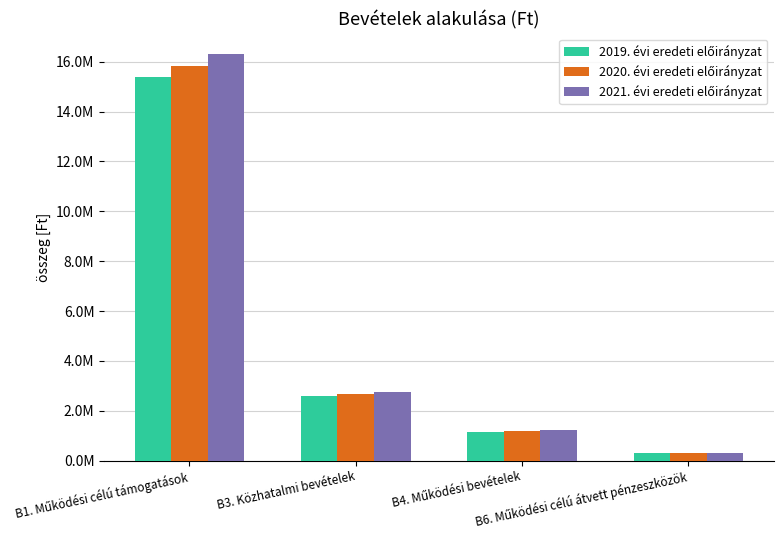

Which has a higher value, B6. Működési célú átvett pénzeszközök or B4. Működési bevételek?

B4. Működési bevételek